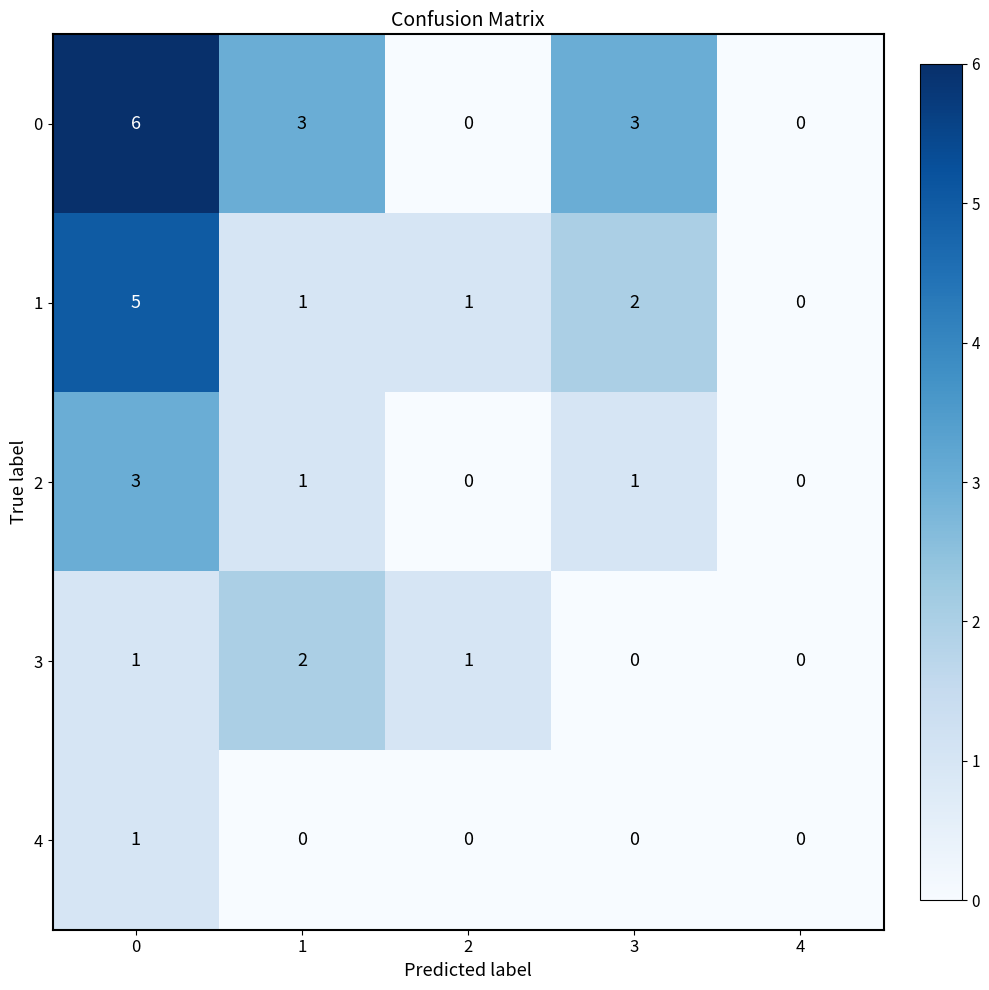

Rank the series by their maximum value, from highest to lowest.

0, 1, 2, 3, 4